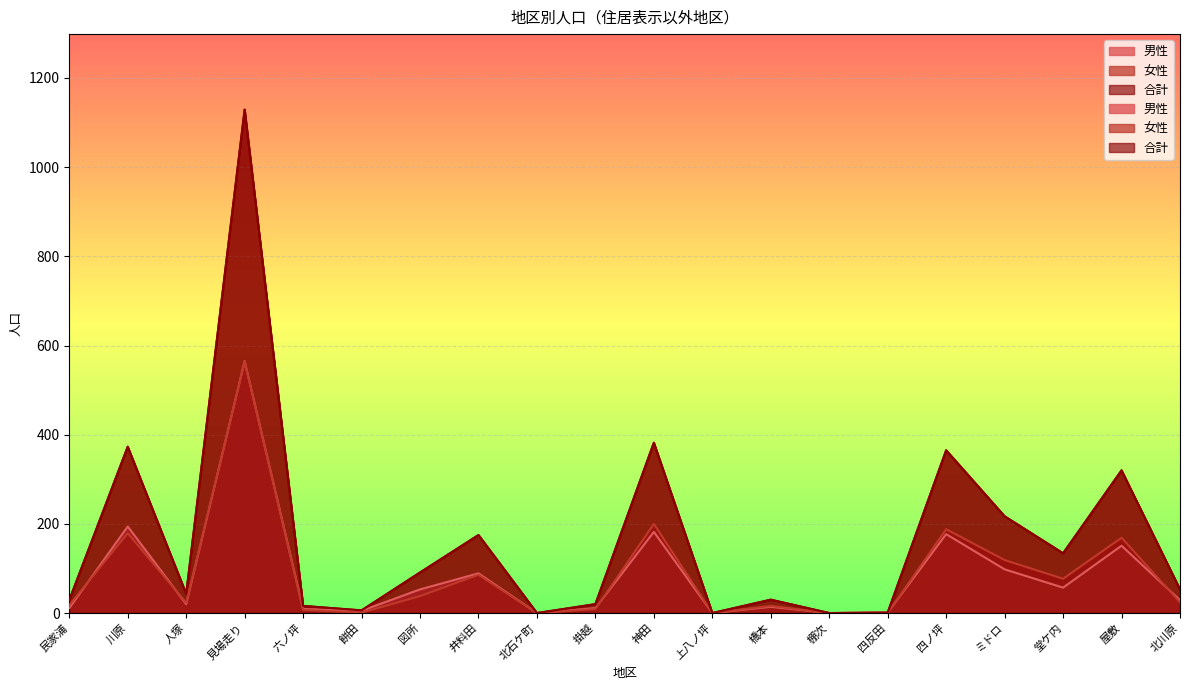

The value of 男性 at 六ノ坪 is 9. True or false?

True